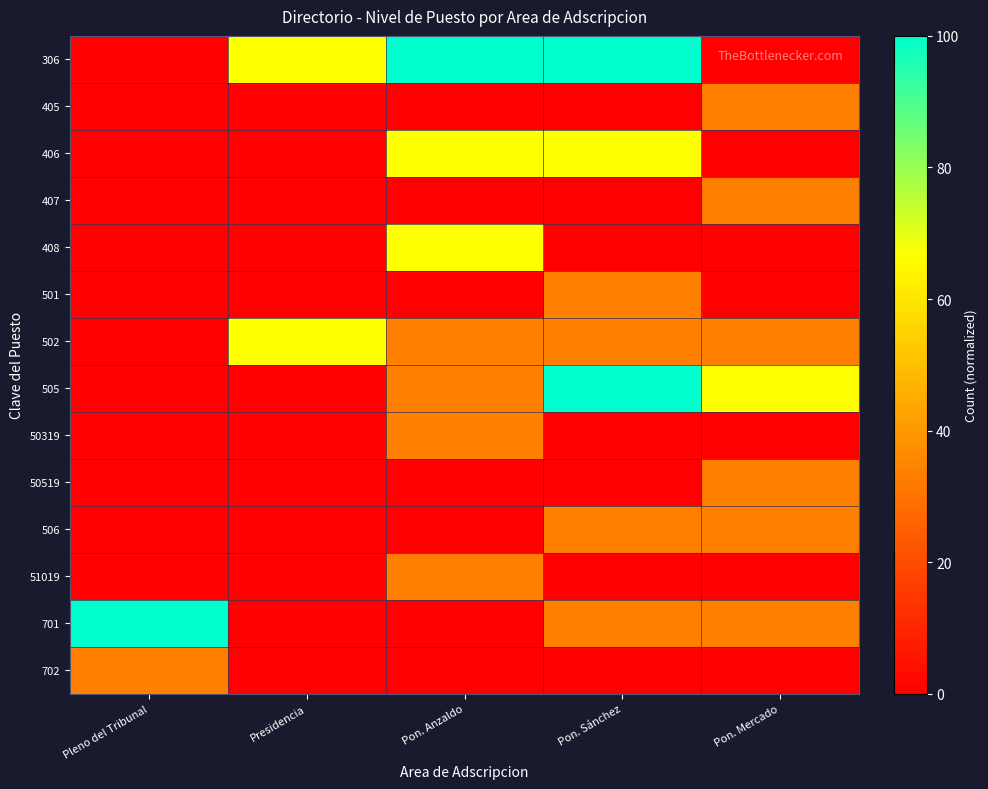

At Pon. Sánchez, list the series in order from smallest to largest.

405, 407, 408, 50319, 50519, 51019, 702, 501, 502, 506, 701, 406, 306, 505